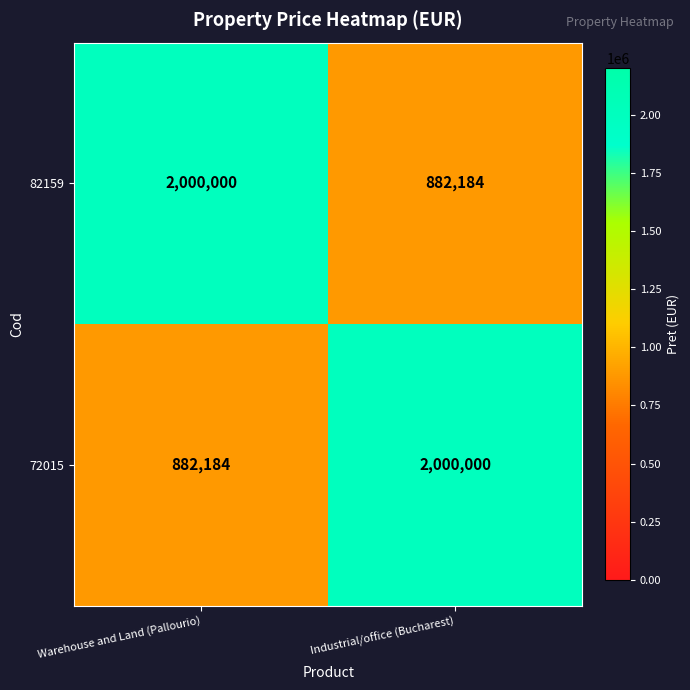

Reading left to right, list all the values displayed in this chart.

82159: Warehouse and Land (Pallourio)=2000000	Industrial/office (Bucharest)=882184
72015: Warehouse and Land (Pallourio)=882184	Industrial/office (Bucharest)=2000000